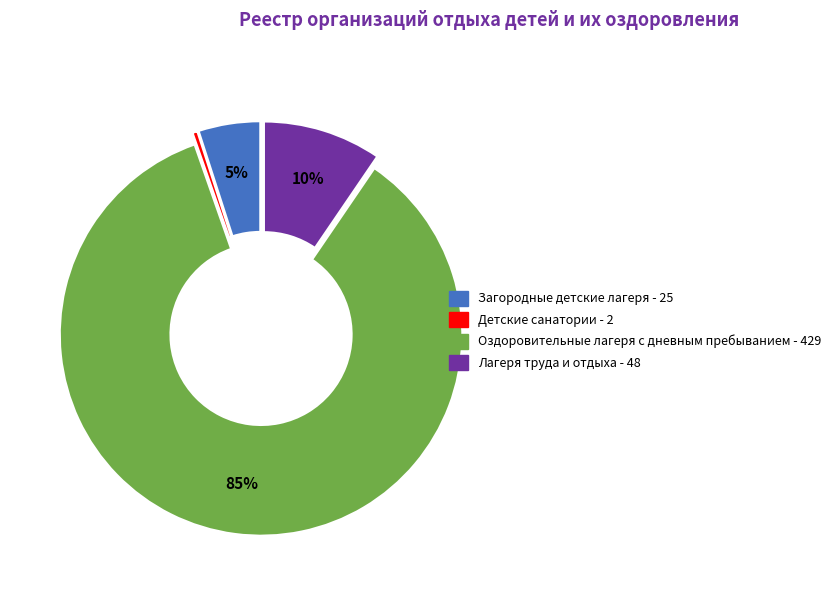

How many segments does this pie chart have?

4